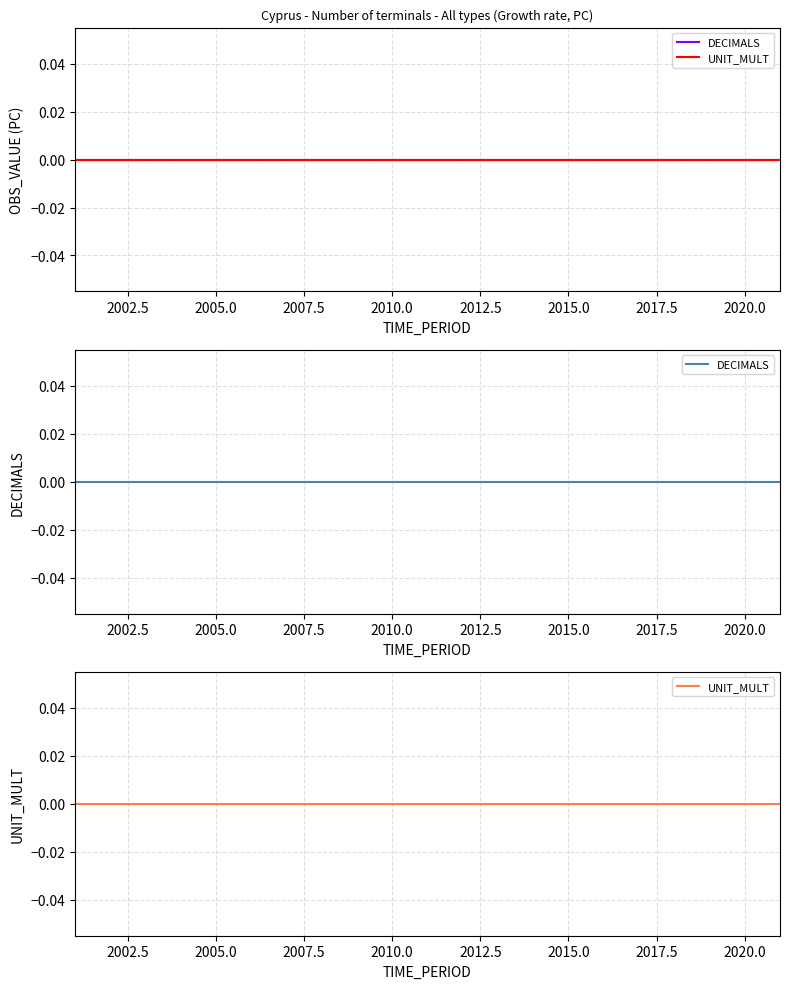

True or false: TIME_PERIOD and UNIT_MULT intersect in this chart.

False